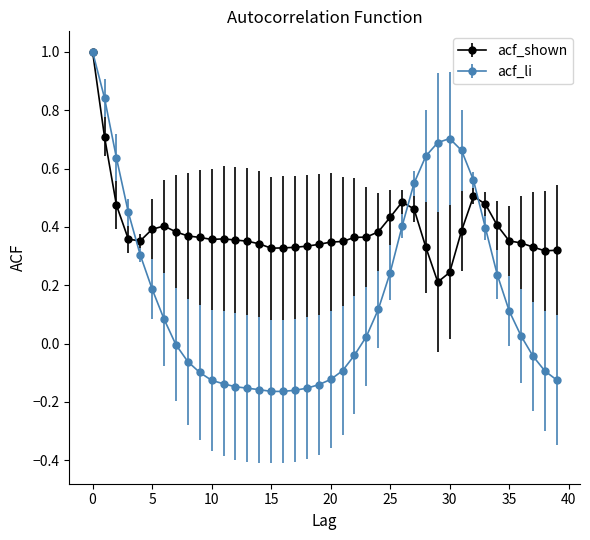

Which series has the largest range (max minus min)?

acf_li